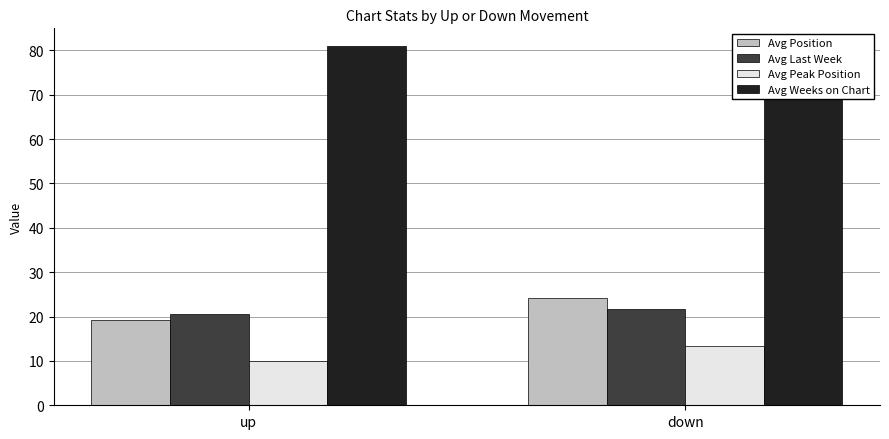

Where does the Avg Position series first go above 24?

down